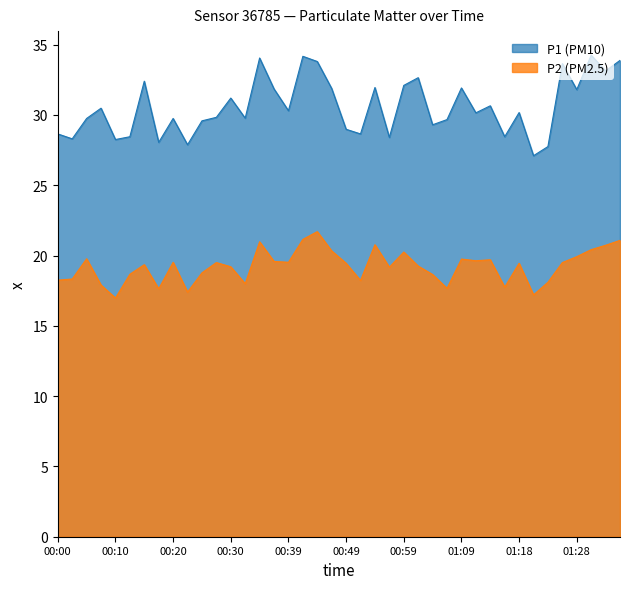

What is the sum of the P1 values at 01:21 and 00:20?

56.9